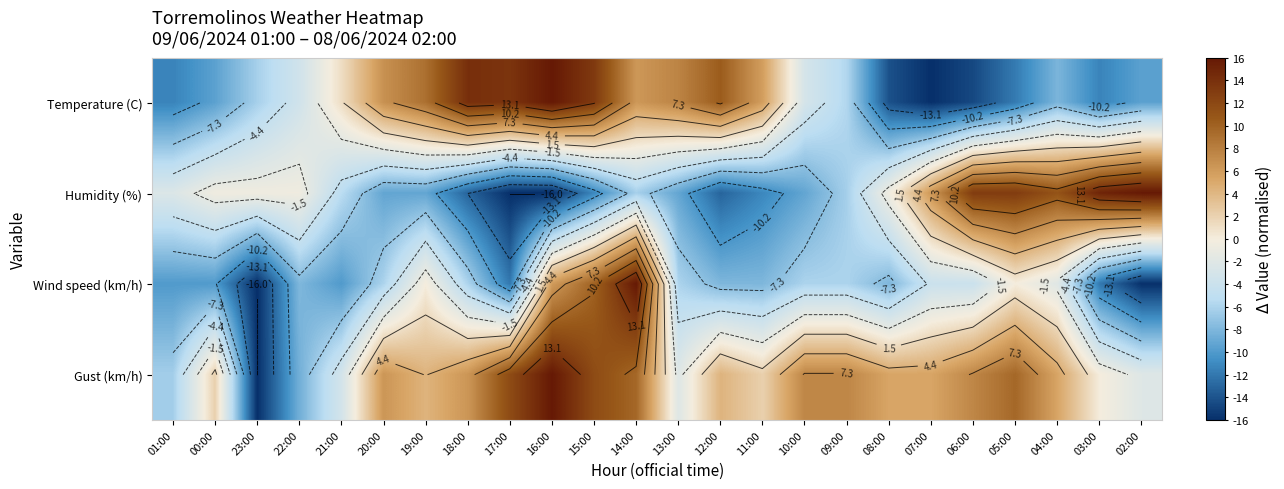

The value of Humidity (%) at 06:00 is 13.1. True or false?

True